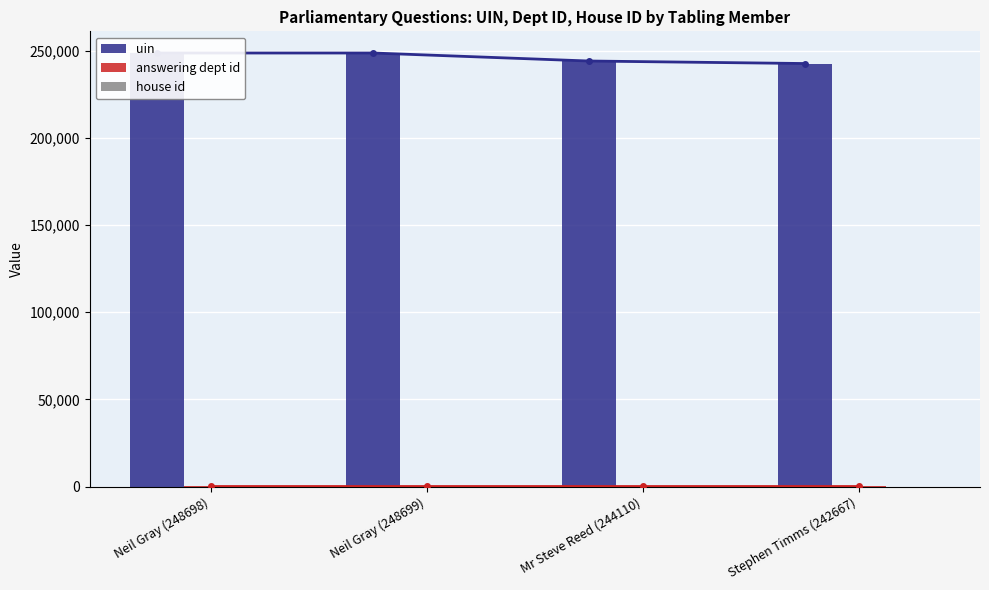

Is it true that house id equals 1 at Mr Steve Reed (244110)?

False